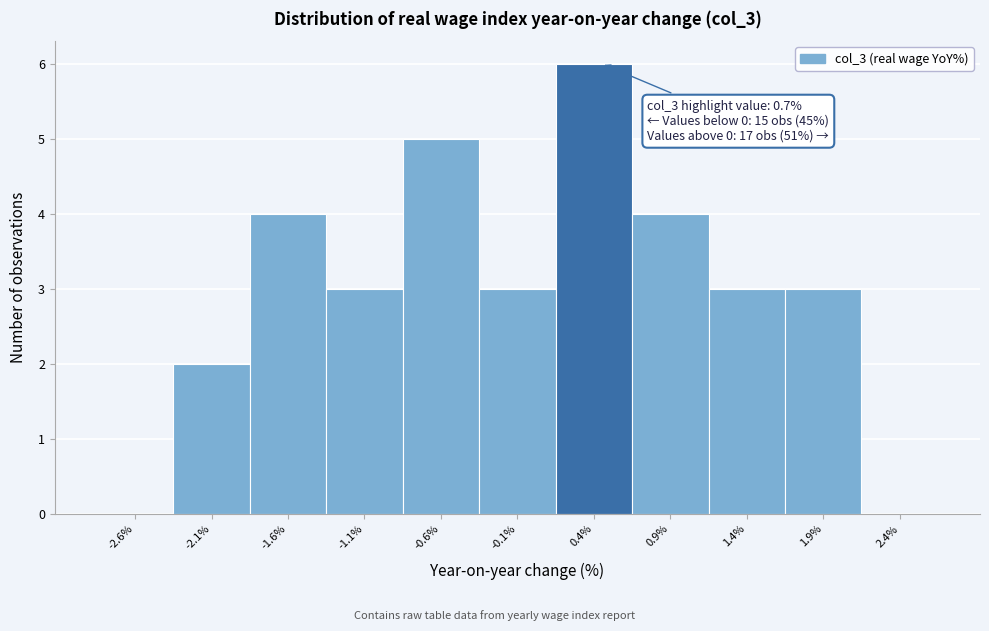

Reading right to left, extract all data points from this chart.

2.4%=0	1.9%=3	1.4%=3	0.9%=4	0.4%=6	-0.1%=3	-0.6%=5	-1.1%=3	-1.6%=4	-2.1%=2	-2.6%=0